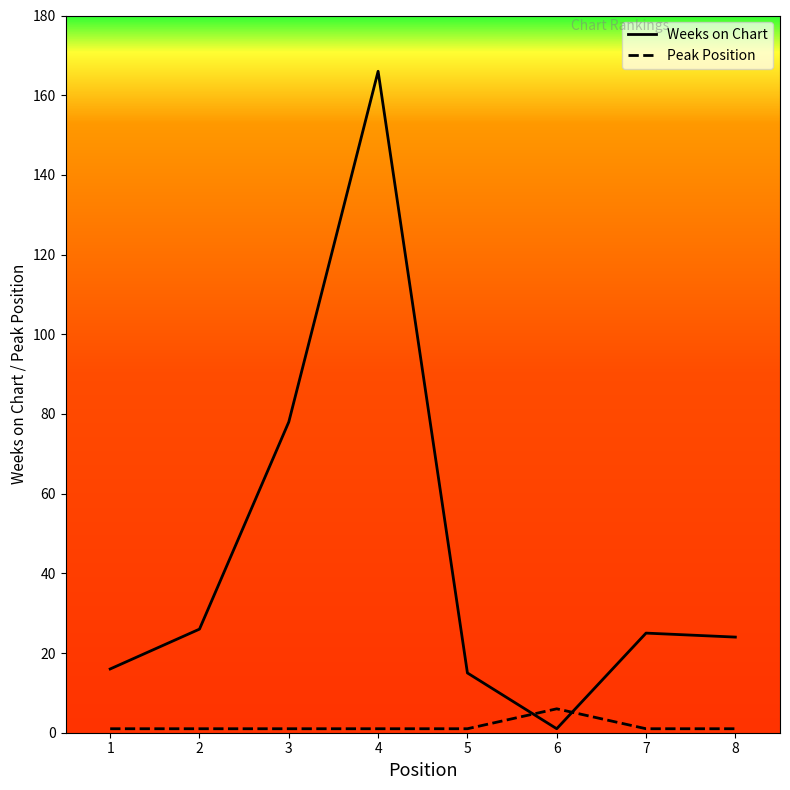

Reading right to left, transcribe all the data shown in this chart.

Weeks on Chart: 24	25	1	15	166	78	26	16
Peak Position: 1	1	6	1	1	1	1	1